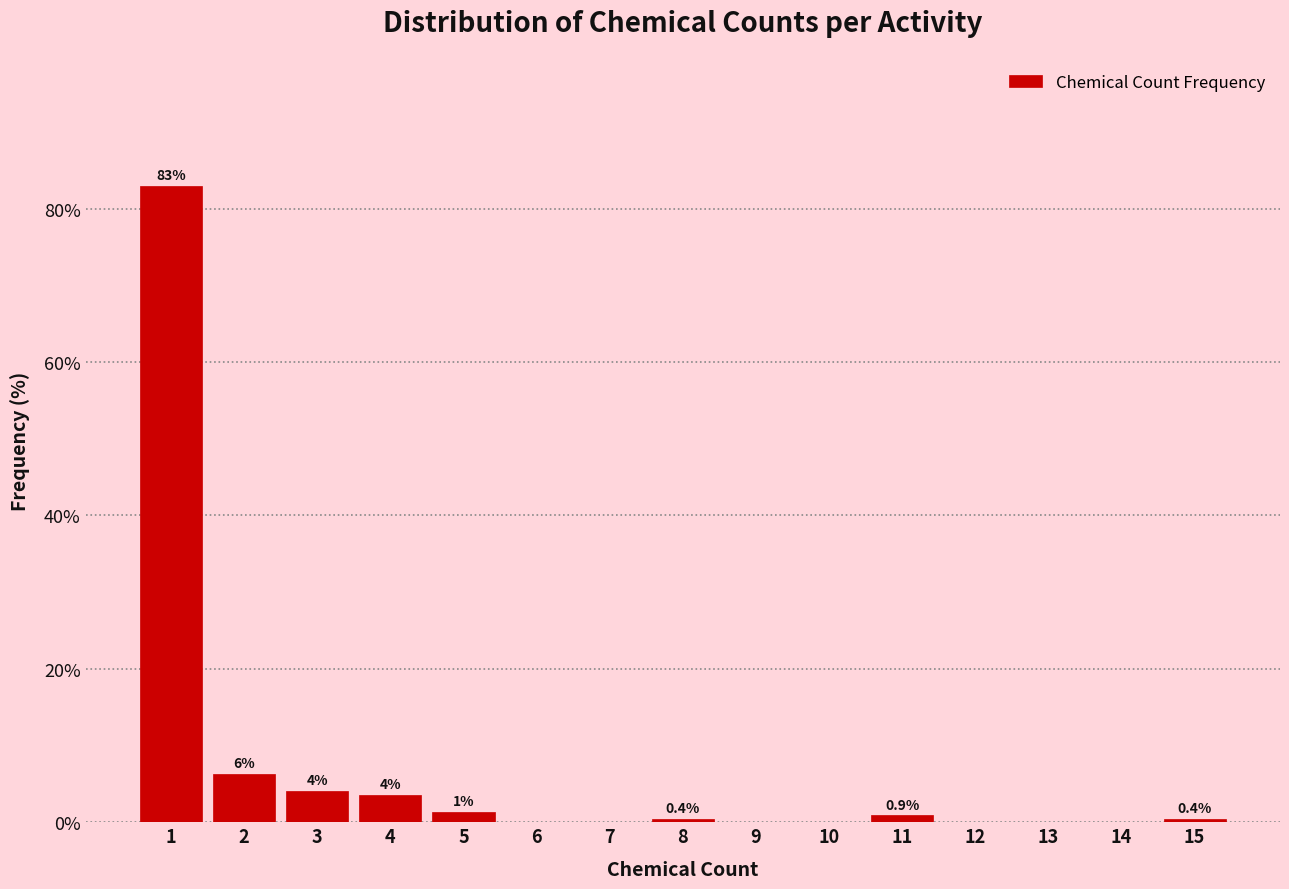

Which range on the x-axis has the tallest bar?

0.5 to 1.5